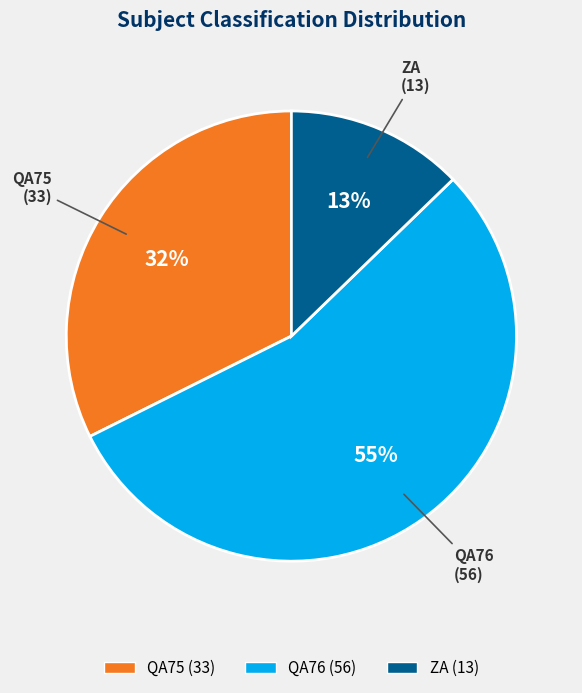

What is the largest slice in the pie chart?

QA76